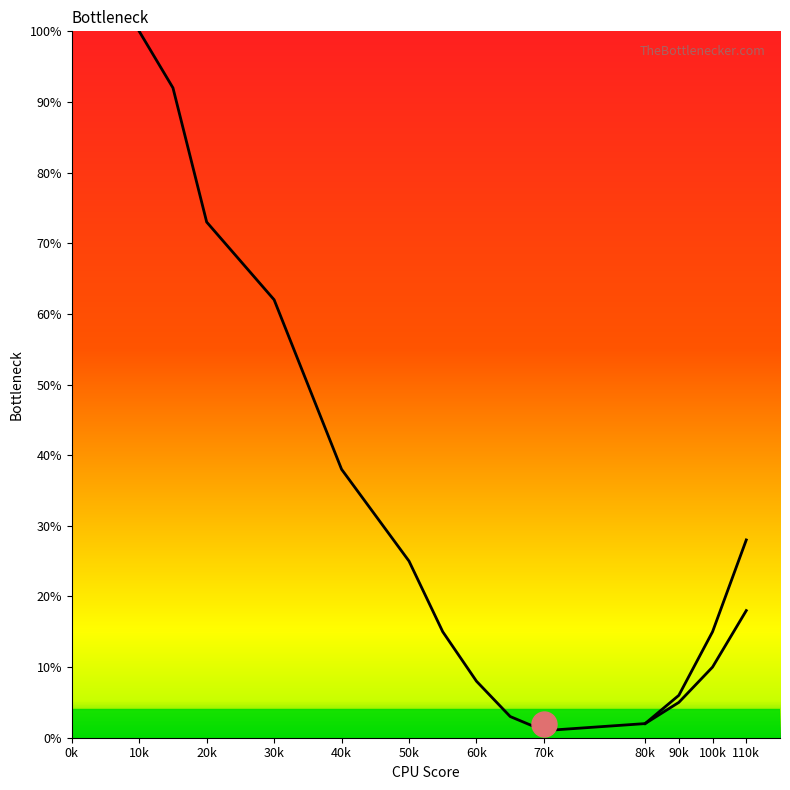

What is the greatest value displayed?

100